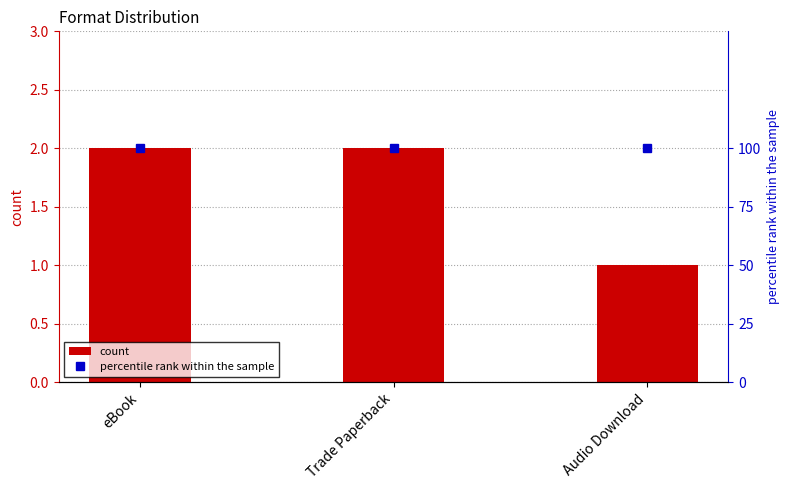

Are the bars horizontal?

No